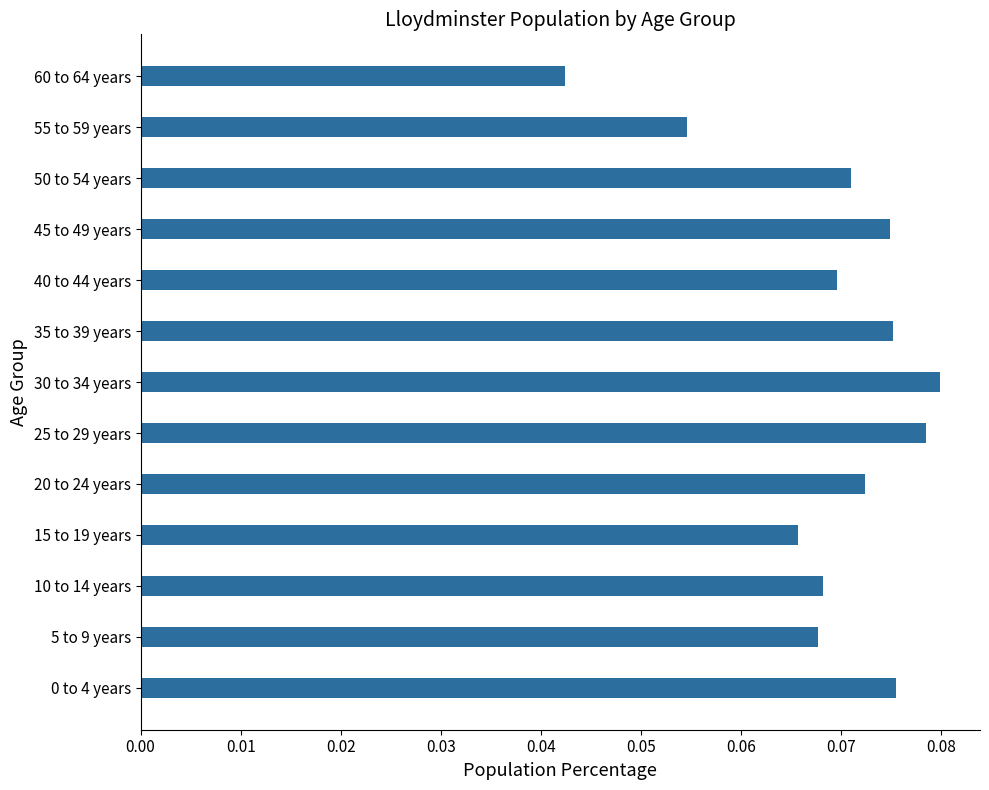

Count the number of categories in the chart.

13